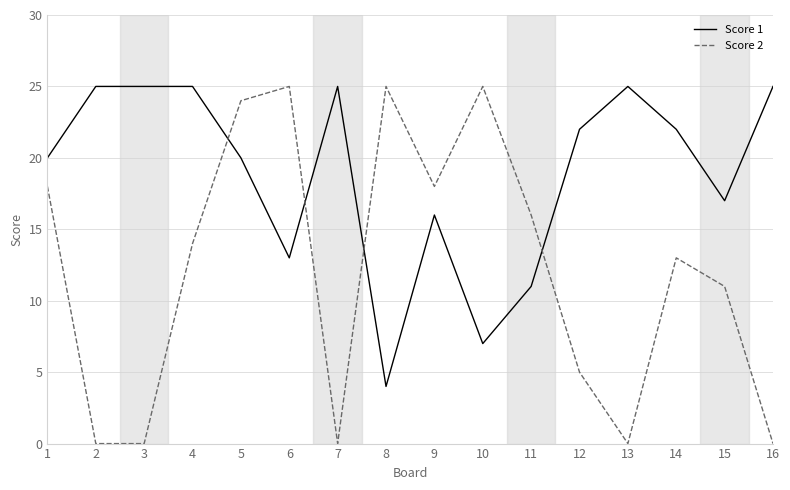

Reading left to right, extract all data points from this chart.

Score 1: 1=20	2=25	3=25	4=25	5=20	6=13	7=25	8=4	9=16	10=7	11=11	12=22	13=25	14=22	15=17	16=25
Score 2: 1=18	2=0	3=0	4=14	5=24	6=25	7=0	8=25	9=18	10=25	11=16	12=5	13=0	14=13	15=11	16=0